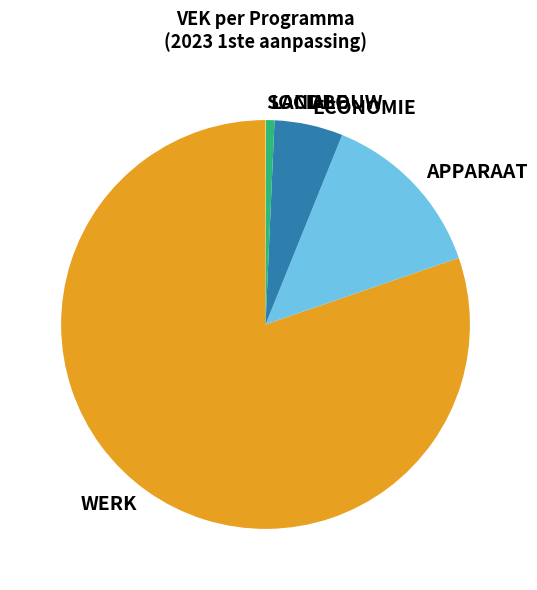

True or false: LANDBOUW accounts for 1% of the total.

True